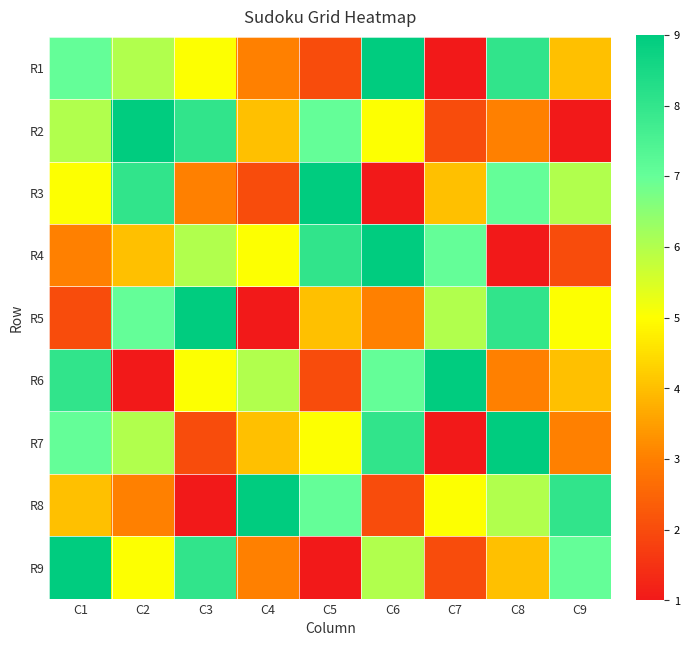

What is the greatest value displayed?

9